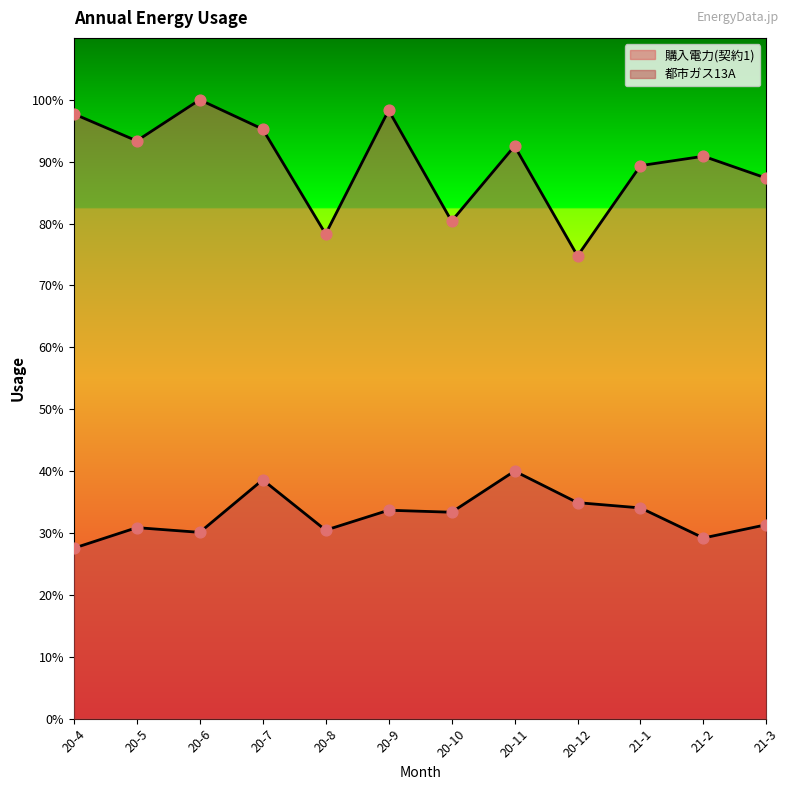

Which series contains the highest Y value?

購入電力(契約1)